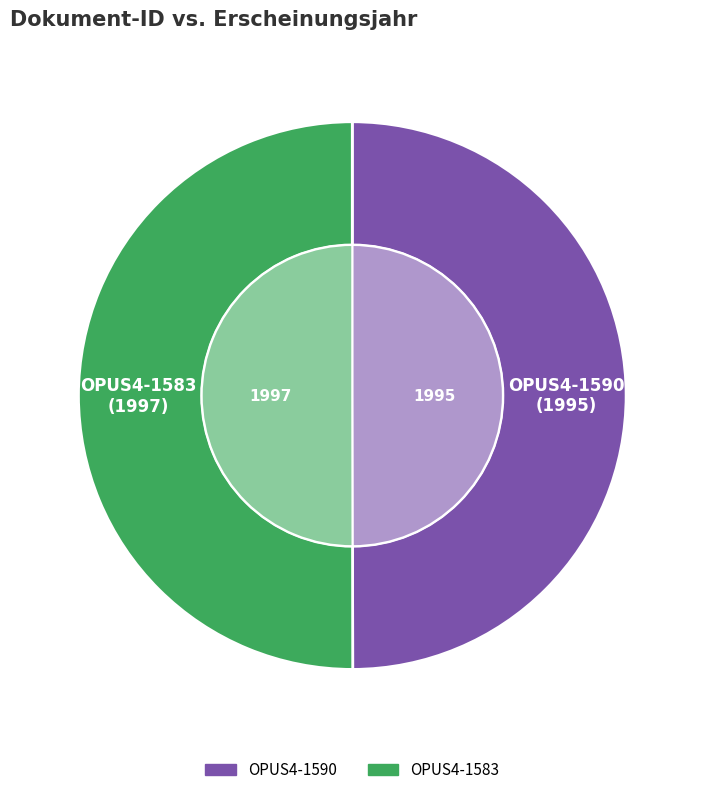

What is the smallest slice in the pie chart?

OPUS4-1590